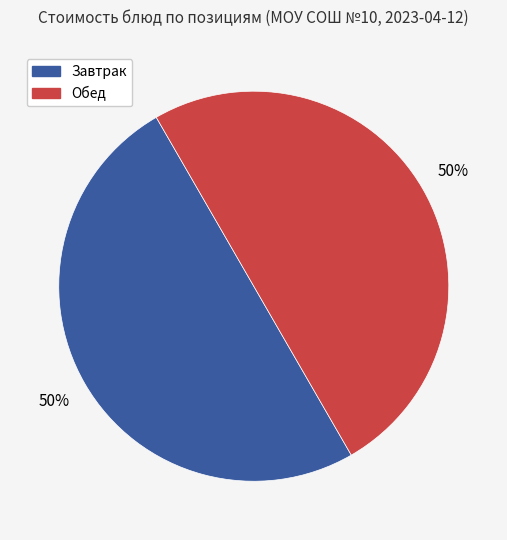

To the nearest percent, what is the average slice percentage?

50%